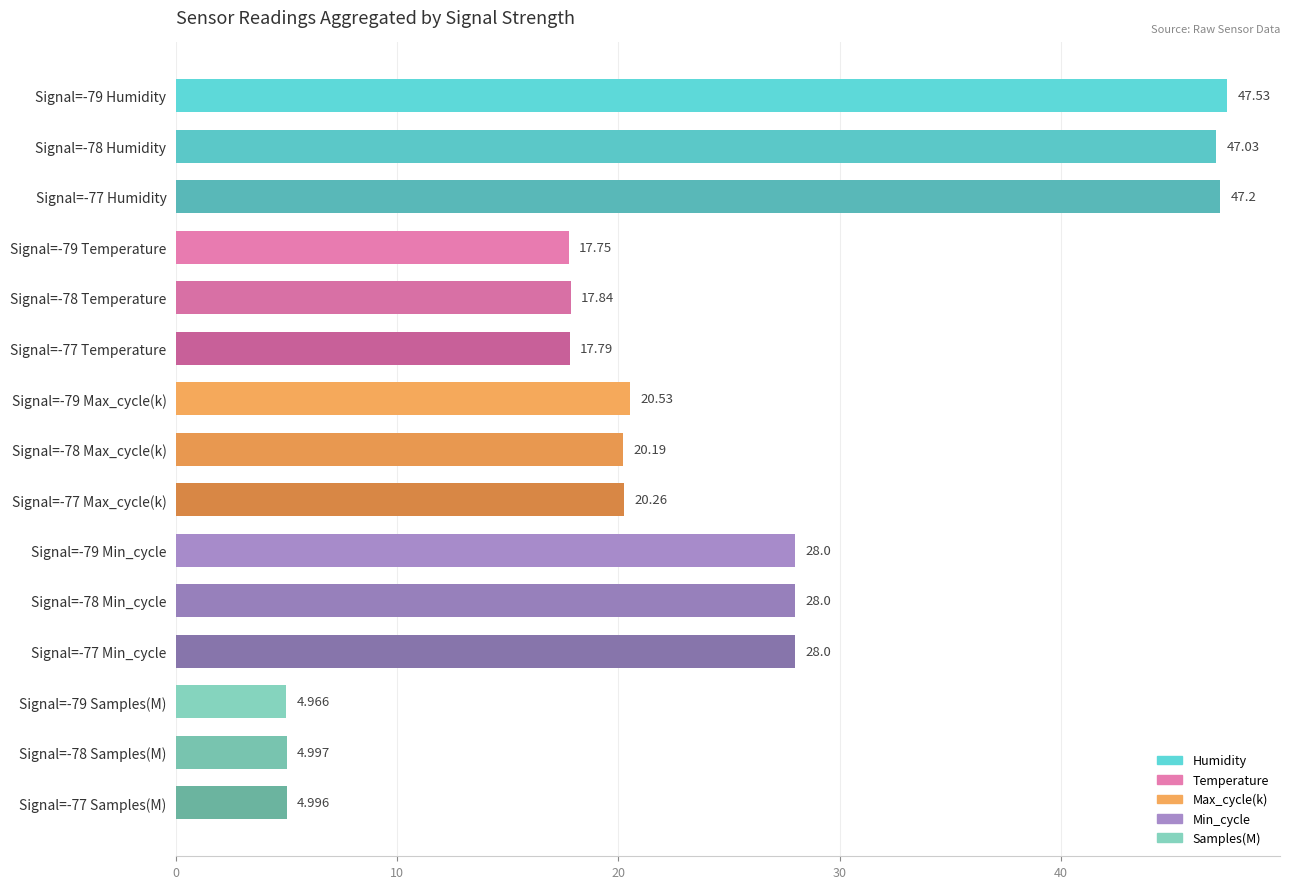

How many categories are shown in the chart?

15